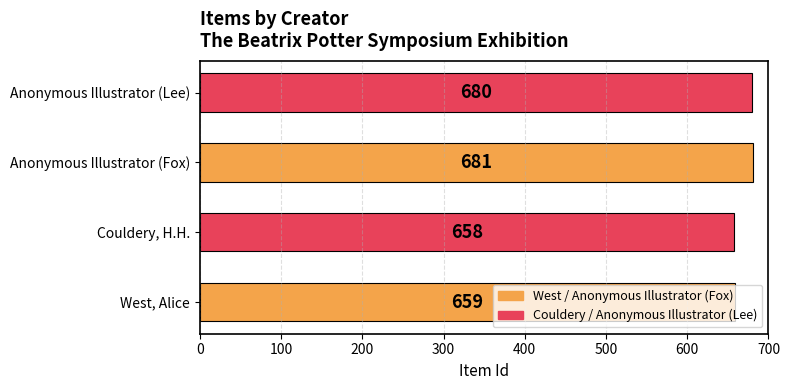

Are the bars grouped side by side (vs. stacked)?

No